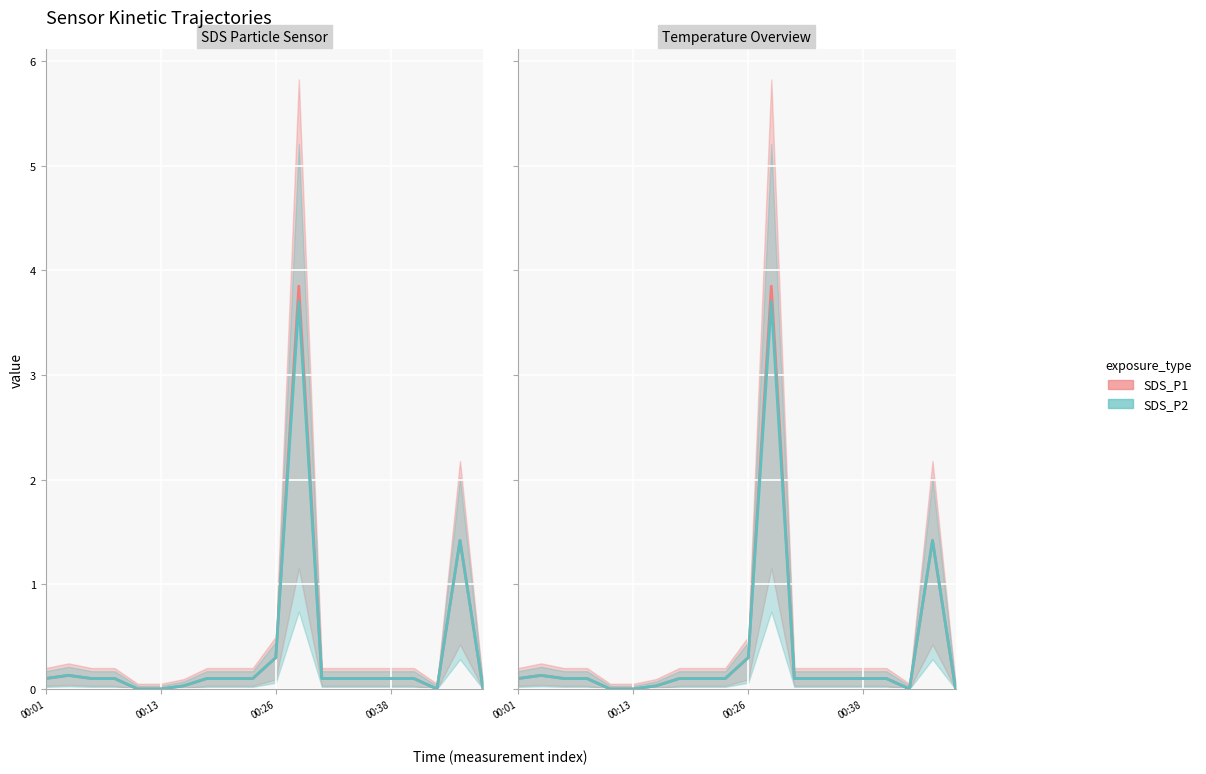

What is the average value of the SDS_P1 series?

0.3